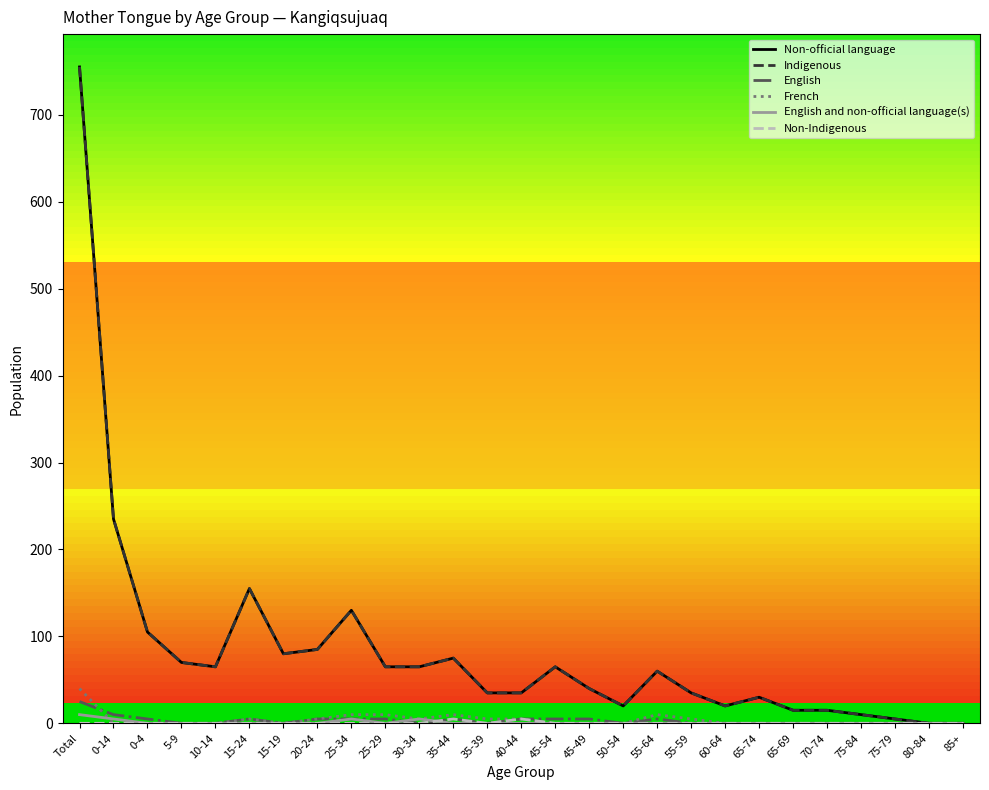

How many lines are shown in the chart?

6